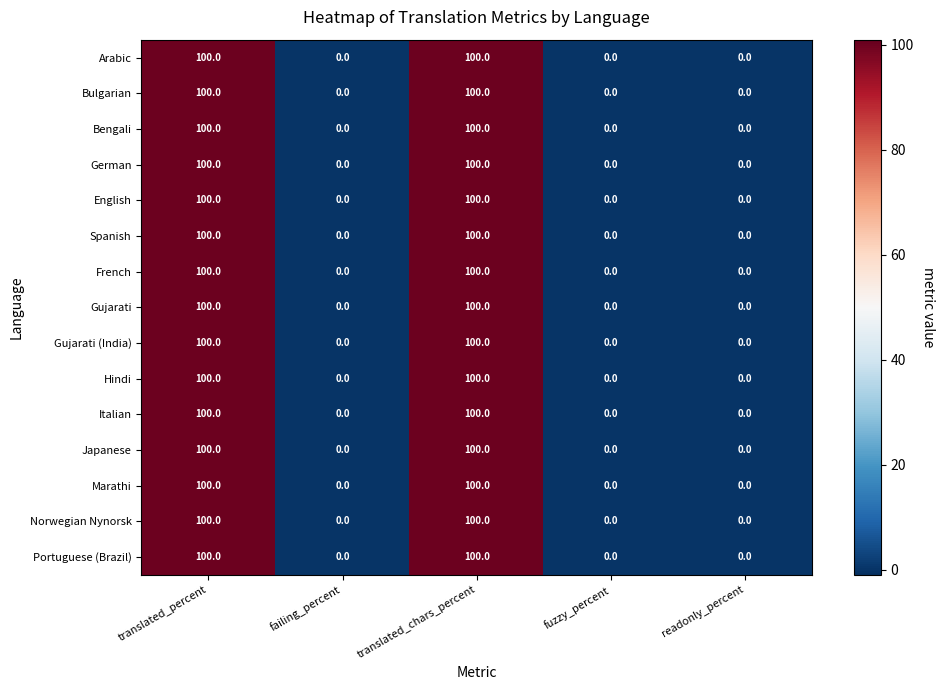

What is the greatest value displayed?

100